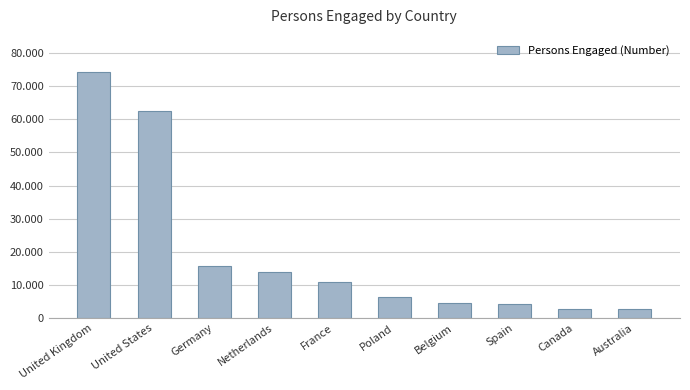

What is the label of the 6th bar from the right?

France